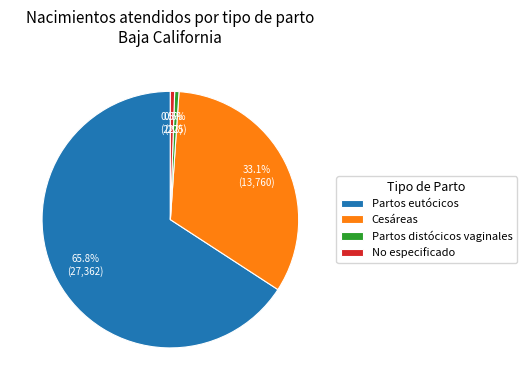

Which slice is the largest?

Partos eutócicos